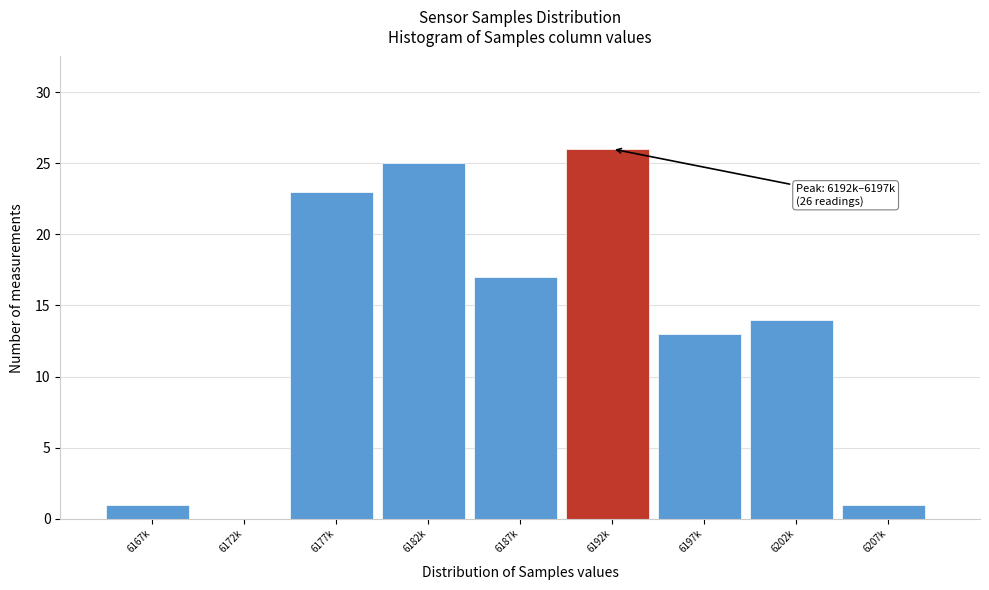

Reading right to left, transcribe all the data shown in this chart.

6207k=1	6202k=14	6197k=13	6192k=26	6187k=17	6182k=25	6177k=23	6172k=0	6167k=1